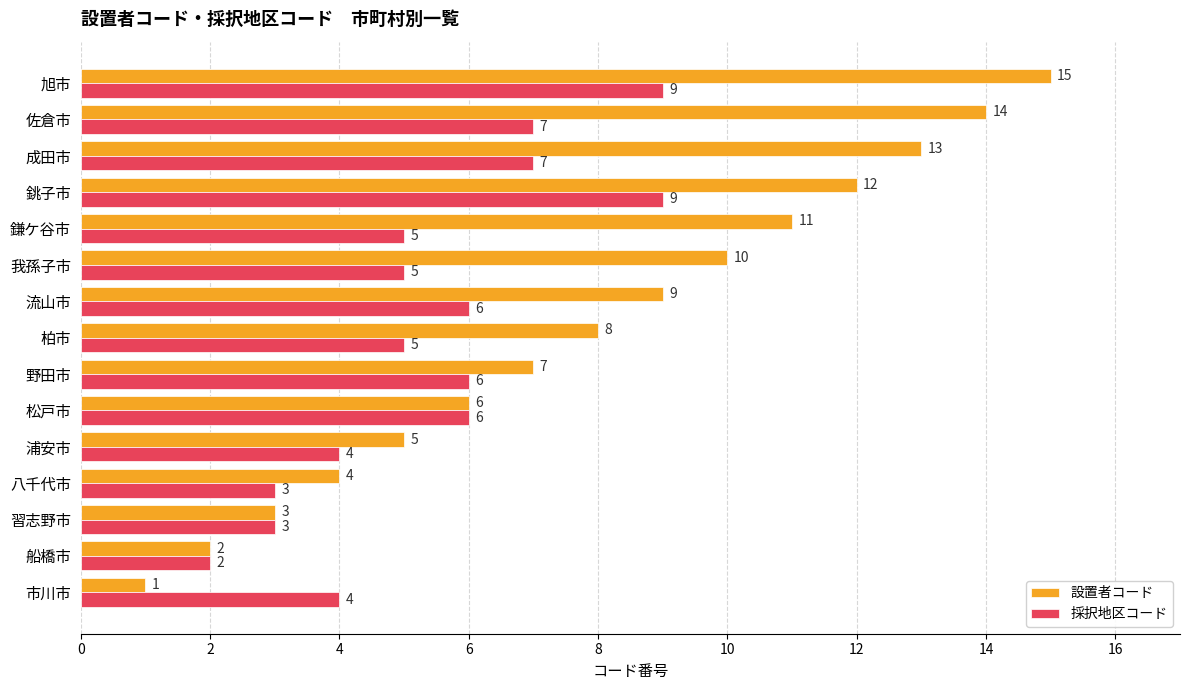

What is the approximate value of 採択地区コード at 八千代市?

3